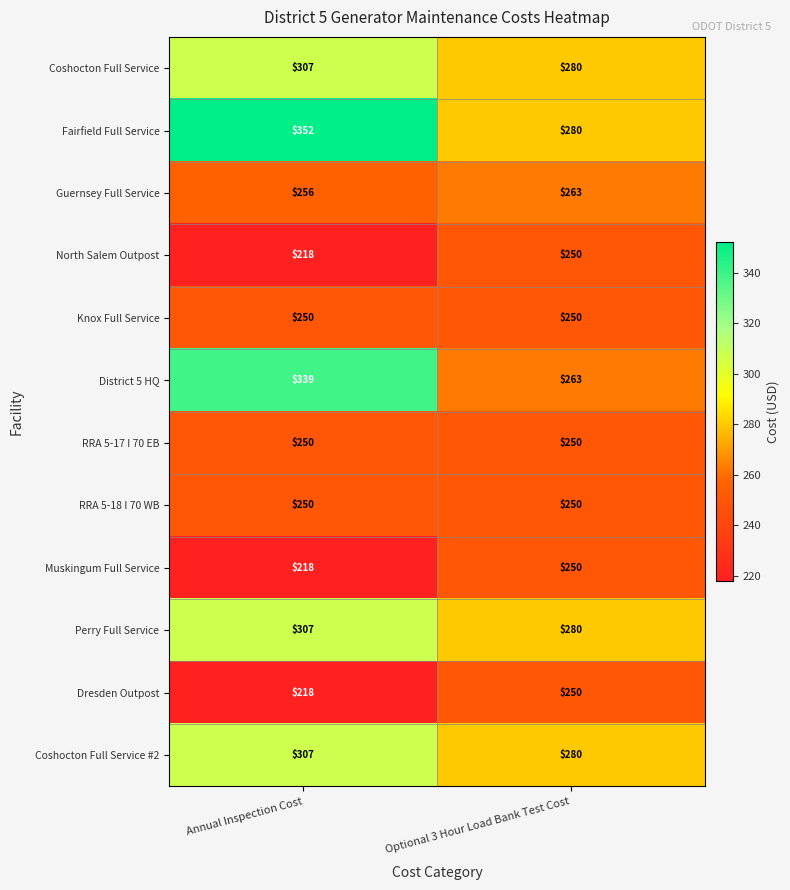

Rank the categories by Perry Full Service value from highest to lowest.

Annual Inspection Cost, Optional 3 Hour Load Bank Test Cost